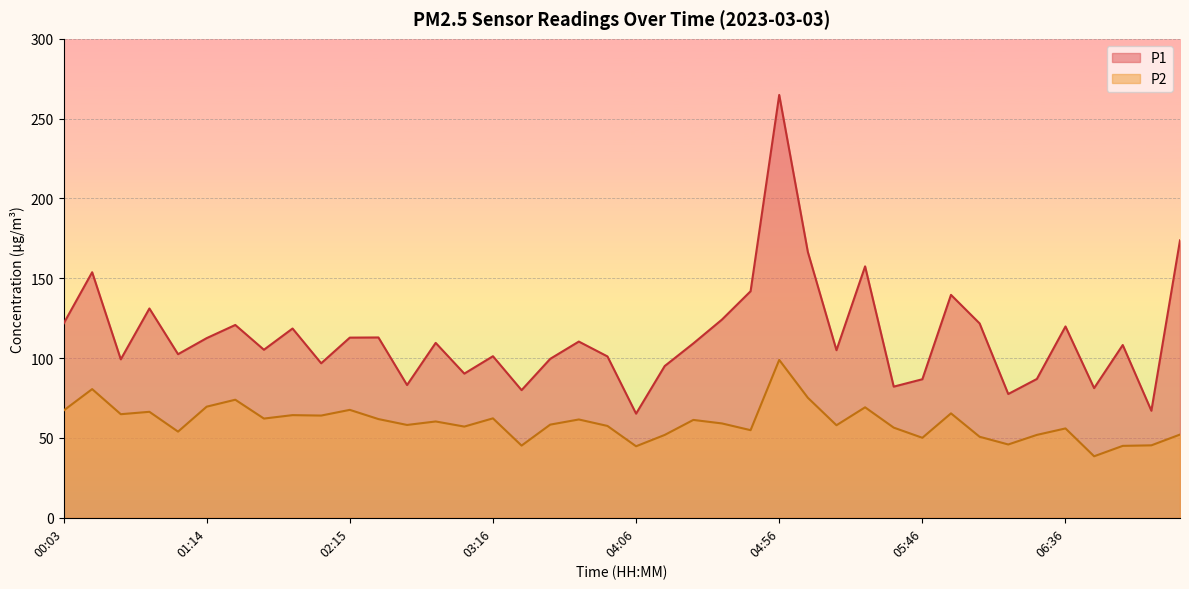

List the series in order of their overall mean, lowest first.

P2, P1